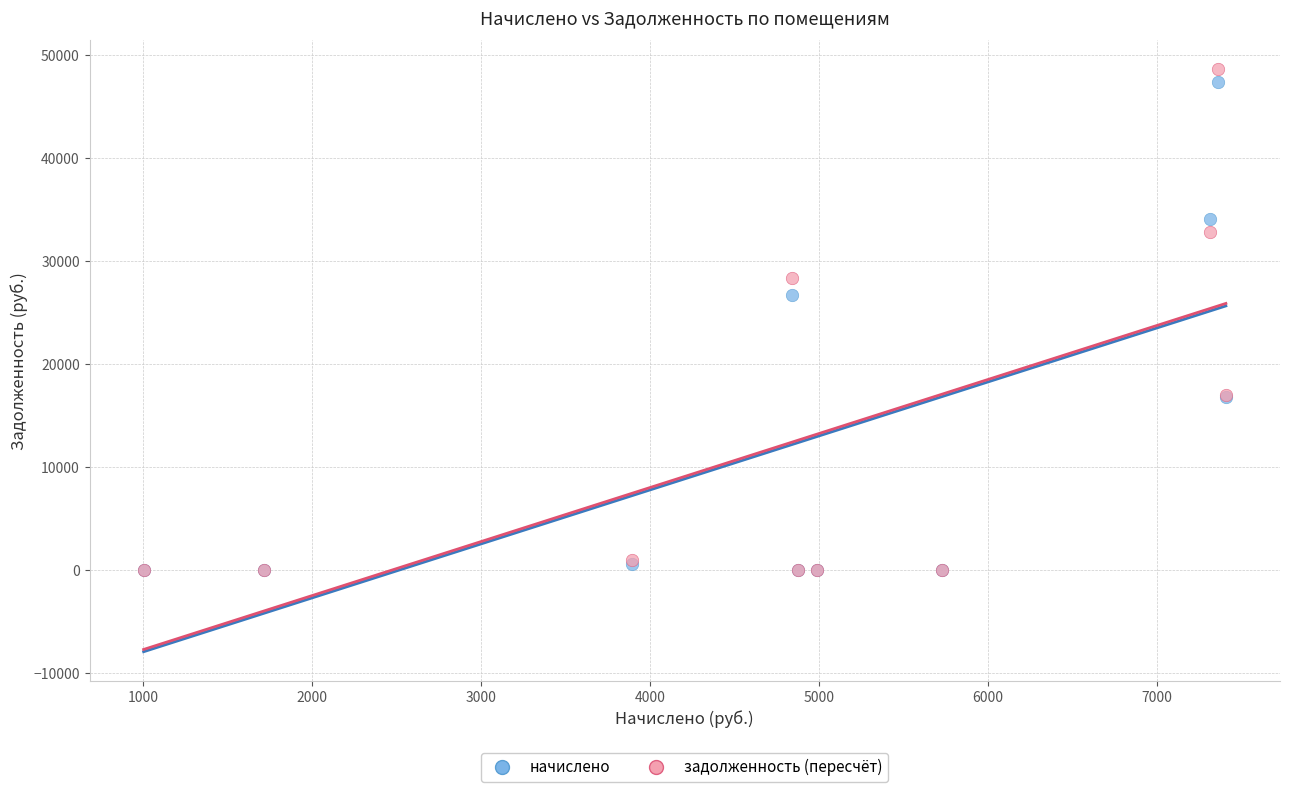

In the задолженность (пересчёт) series, what Y value is closest to 24285?

28305.7